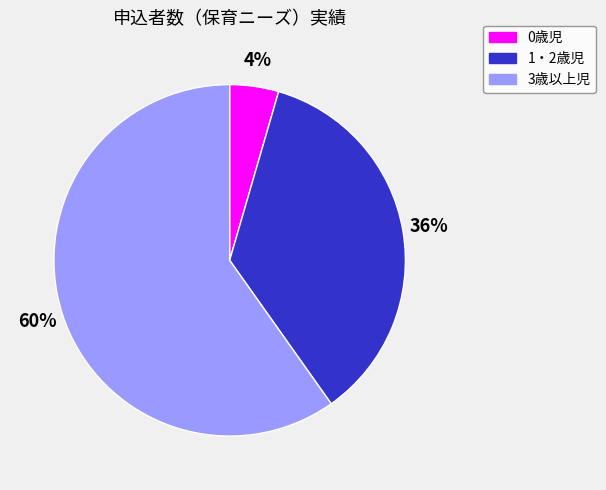

Count the number of slices in the pie.

3